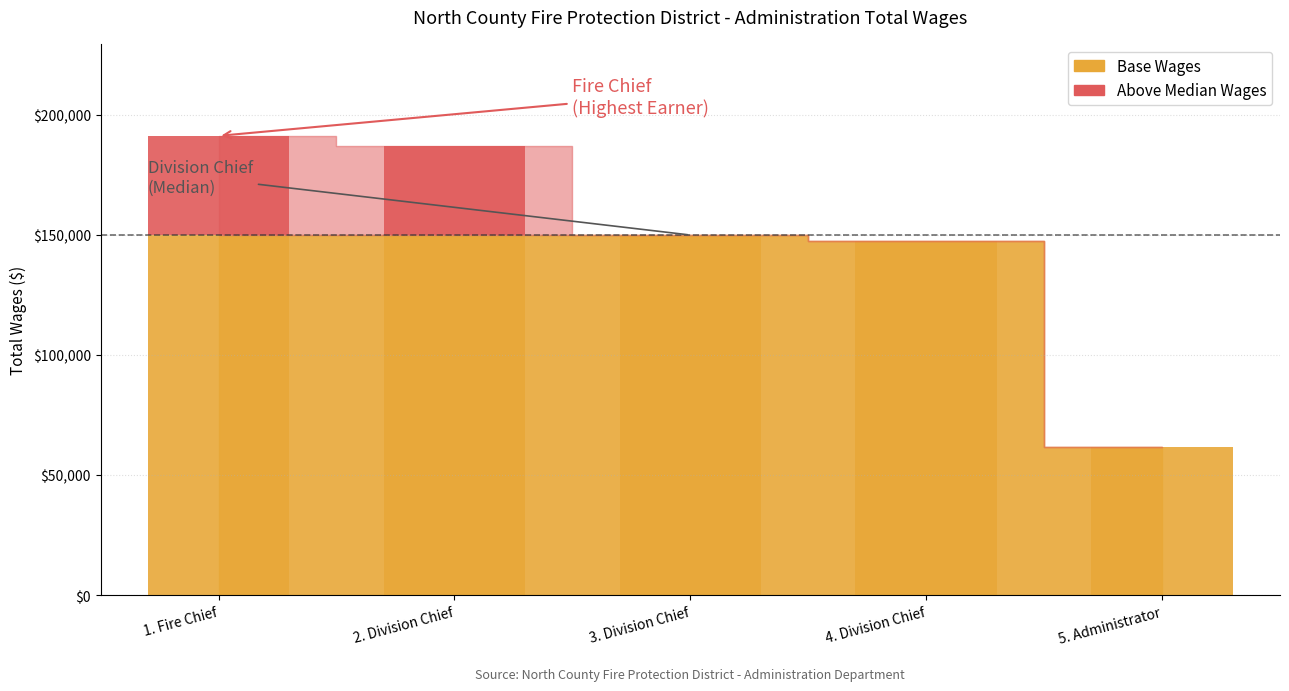

List the labels in order of value, largest first.

1. Fire Chief, 2. Division Chief, 3. Division Chief, 4. Division Chief, 5. Administrator